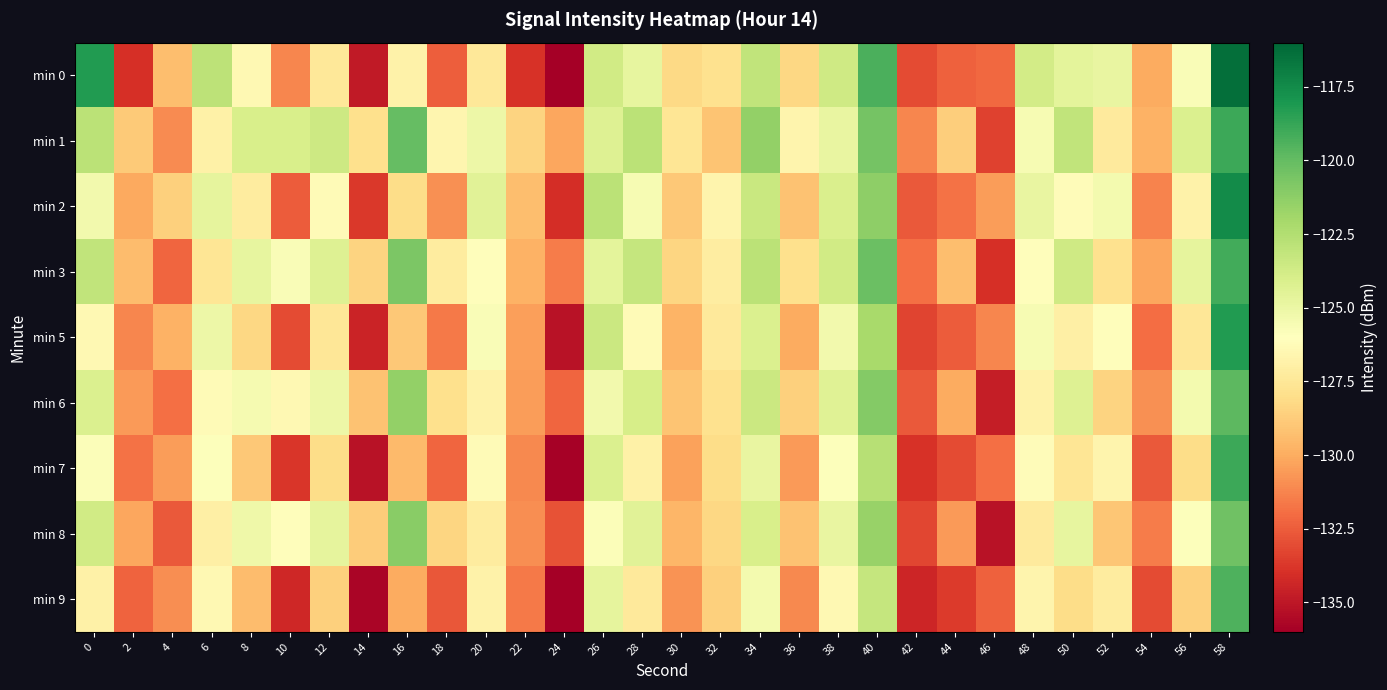

Reading left to right, transcribe all the data shown in this chart.

min 0: 0=-118.2	2=-134.0	4=-129.3	6=-122.9	8=-126.4	10=-131.2	12=-127.5	14=-134.9	16=-126.9	18=-132.4	20=-127.4	22=-133.9	24=-136.0	26=-123.7	28=-124.8	30=-128.2	32=-127.8	34=-123.1	36=-128.3	38=-123.6	40=-119.3	42=-133.1	44=-132.4	46=-132.1	48=-123.7	50=-124.6	52=-124.8	54=-130.0	56=-125.7	58=-116.4
min 1: 0=-122.8	2=-128.9	4=-131.1	6=-126.9	8=-124.0	10=-124.0	12=-123.5	14=-127.9	16=-120.0	18=-126.6	20=-125.1	22=-128.5	24=-130.2	26=-124.3	28=-122.8	30=-127.6	32=-129.1	34=-121.4	36=-126.7	38=-124.9	40=-120.5	42=-131.2	44=-128.7	46=-133.4	48=-125.6	50=-123.1	52=-127.3	54=-129.8	56=-124.2	58=-118.9
min 2: 0=-125.3	2=-130.1	4=-128.6	6=-124.7	8=-127.2	10=-132.5	12=-126.3	14=-133.7	16=-128.1	18=-130.9	20=-124.5	22=-129.3	24=-134.1	26=-122.8	28=-125.6	30=-128.9	32=-126.7	34=-123.4	36=-129.2	38=-124.1	40=-121.3	42=-132.6	44=-131.8	46=-130.5	48=-124.9	50=-126.2	52=-125.4	54=-131.3	56=-126.8	58=-117.5
min 3: 0=-123.1	2=-129.4	4=-132.2	6=-127.6	8=-124.8	10=-125.7	12=-124.3	14=-128.5	16=-120.7	18=-127.2	20=-126.1	22=-129.8	24=-131.5	26=-124.6	28=-123.2	30=-128.4	32=-127.1	34=-122.8	36=-127.9	38=-123.7	40=-120.2	42=-131.9	44=-129.3	46=-134.0	48=-126.1	50=-123.6	52=-127.8	54=-130.2	56=-124.7	58=-119.1
min 5: 0=-126.4	2=-131.2	4=-129.8	6=-125.1	8=-128.3	10=-133.1	12=-127.5	14=-134.5	16=-128.9	18=-131.6	20=-125.7	22=-130.4	24=-135.2	26=-123.5	28=-126.3	30=-129.7	32=-127.4	34=-124.2	36=-130.0	38=-125.3	40=-122.1	42=-133.3	44=-132.5	46=-131.2	48=-125.6	50=-127.0	52=-126.1	54=-132.0	56=-127.5	58=-118.2
min 6: 0=-124.2	2=-130.6	4=-131.9	6=-126.3	8=-125.5	10=-126.4	12=-125.1	14=-129.2	16=-121.4	18=-127.9	20=-126.8	22=-130.5	24=-132.2	26=-125.3	28=-123.9	30=-129.1	32=-127.8	34=-123.5	36=-128.6	38=-124.4	40=-121.0	42=-132.6	44=-130.0	46=-134.7	48=-126.8	50=-124.3	52=-128.5	54=-130.9	56=-125.4	58=-119.8
min 7: 0=-125.8	2=-131.8	4=-130.5	6=-125.9	8=-128.9	10=-133.8	12=-128.1	14=-135.2	16=-129.5	18=-132.2	20=-126.3	22=-131.1	24=-135.9	26=-124.2	28=-126.9	30=-130.3	32=-128.1	34=-124.9	36=-130.6	38=-125.9	40=-122.7	42=-133.9	44=-133.1	46=-131.9	48=-126.2	50=-127.6	52=-126.7	54=-132.6	56=-128.1	58=-118.9
min 8: 0=-123.7	2=-130.2	4=-132.6	6=-127.0	8=-125.2	10=-126.1	12=-124.7	14=-128.8	16=-121.1	18=-128.4	20=-127.2	22=-131.0	24=-132.8	26=-125.8	28=-124.5	30=-129.6	32=-128.3	34=-124.0	36=-129.2	38=-124.9	40=-121.6	42=-133.2	44=-130.6	46=-135.2	48=-127.3	50=-124.8	52=-129.0	54=-131.5	56=-125.9	58=-120.3
min 9: 0=-126.9	2=-132.3	4=-131.0	6=-126.4	8=-129.4	10=-134.3	12=-128.6	14=-135.7	16=-130.0	18=-132.7	20=-126.8	22=-131.6	24=-136.4	26=-124.7	28=-127.4	30=-130.8	32=-128.6	34=-125.4	36=-131.1	38=-126.4	40=-123.2	42=-134.4	44=-133.6	46=-132.4	48=-126.7	50=-128.1	52=-127.2	54=-133.1	56=-128.6	58=-119.4